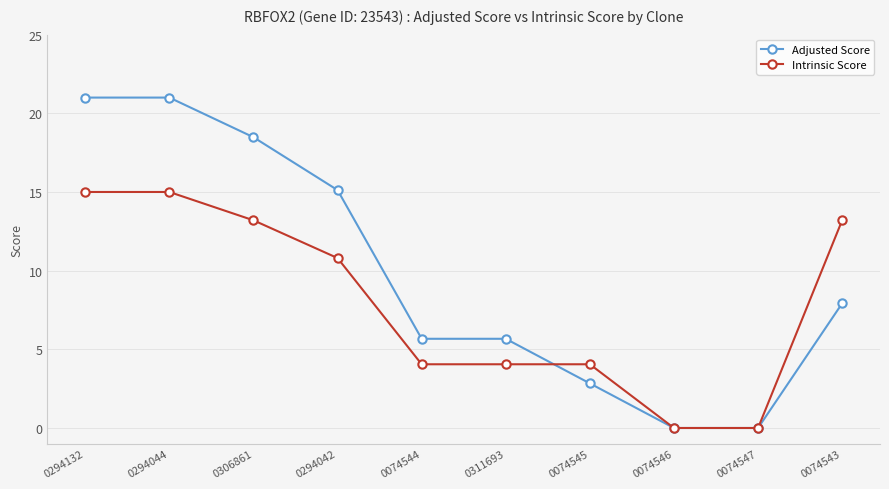

Which series has the largest total across all categories?

Adjusted Score